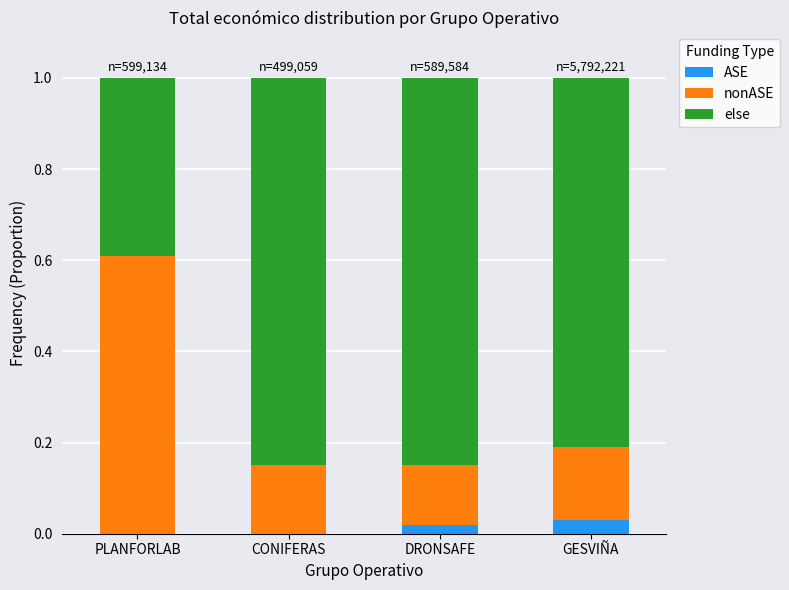

What is the total value across all series at PLANFORLAB?

1.0